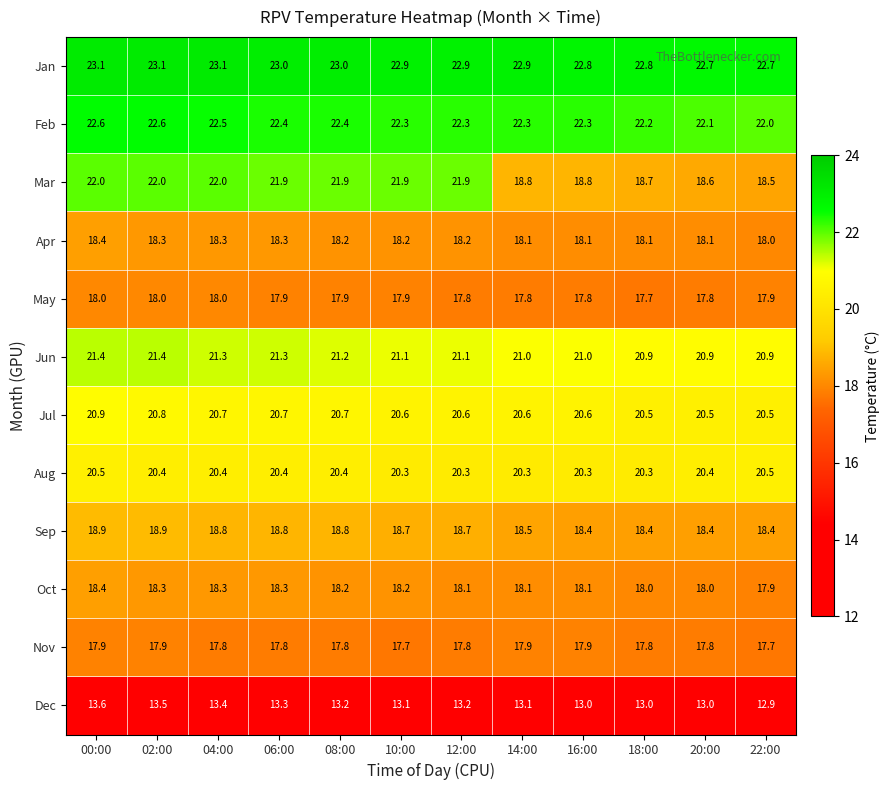

Count the number of data series in this chart.

12